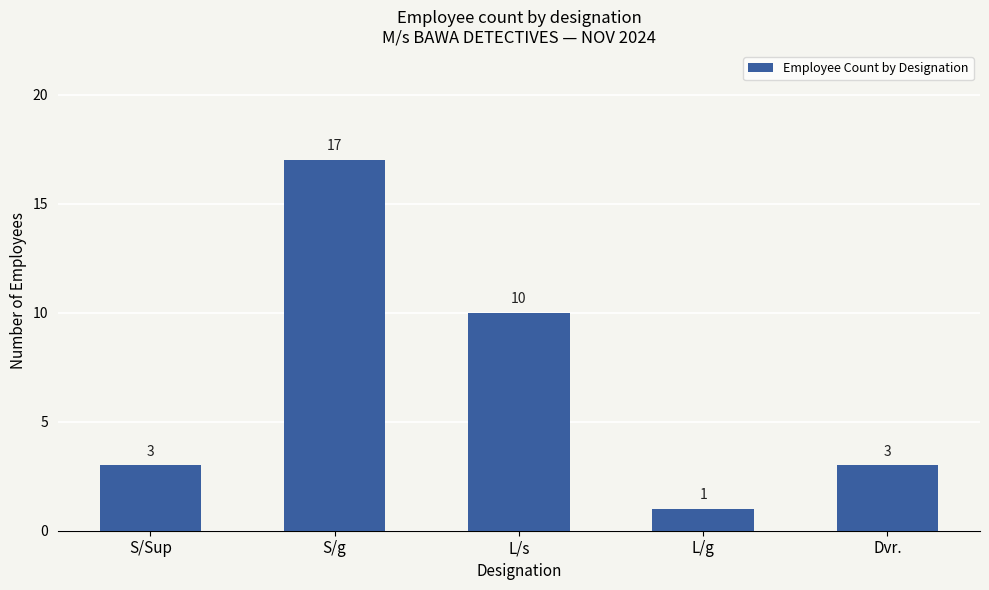

Which has a higher value, Dvr. or L/g?

Dvr.